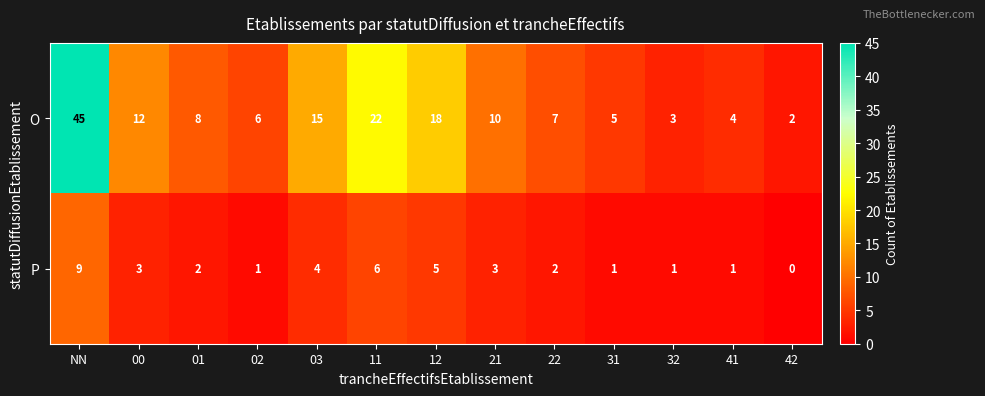

Reading left to right, list all the values displayed in this chart.

O: NN=45	00=12	01=8	02=6	03=15	11=22	12=18	21=10	22=7	31=5	32=3	41=4	42=2
P: NN=9	00=3	01=2	02=1	03=4	11=6	12=5	21=3	22=2	31=1	32=1	41=1	42=0